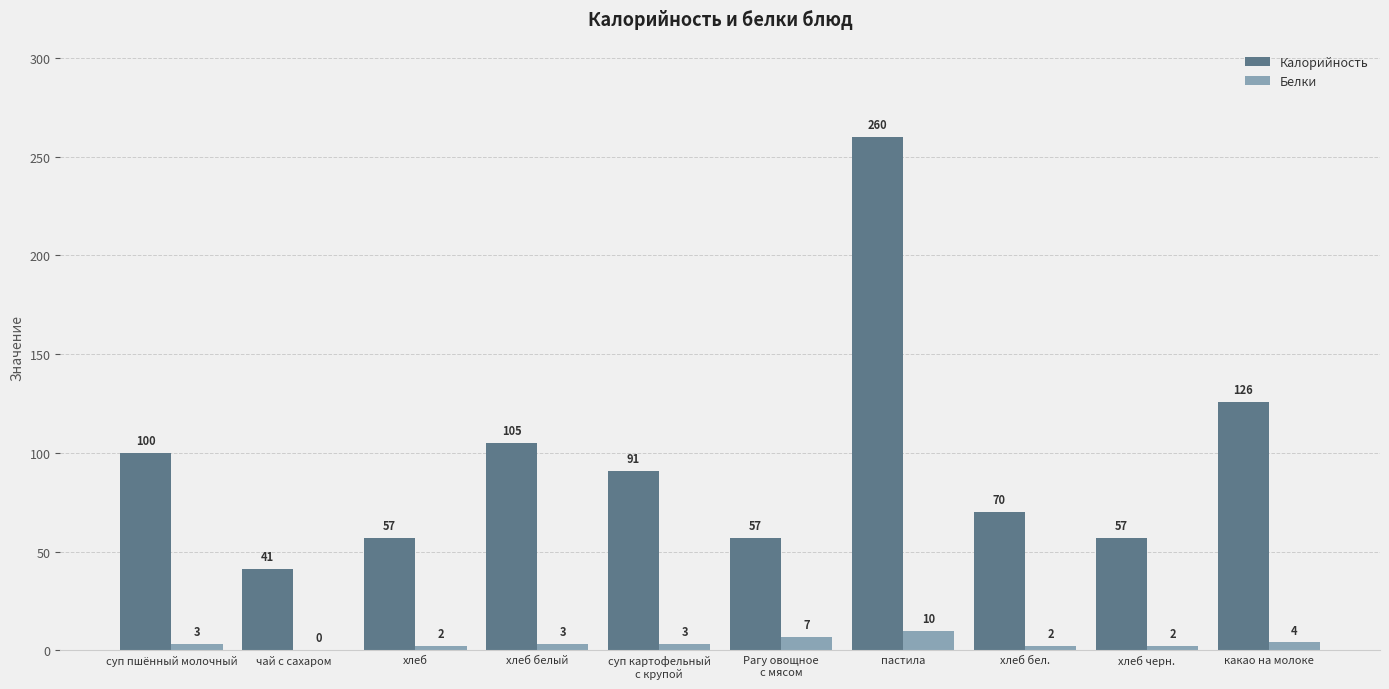

Count the number of categories in the chart.

10